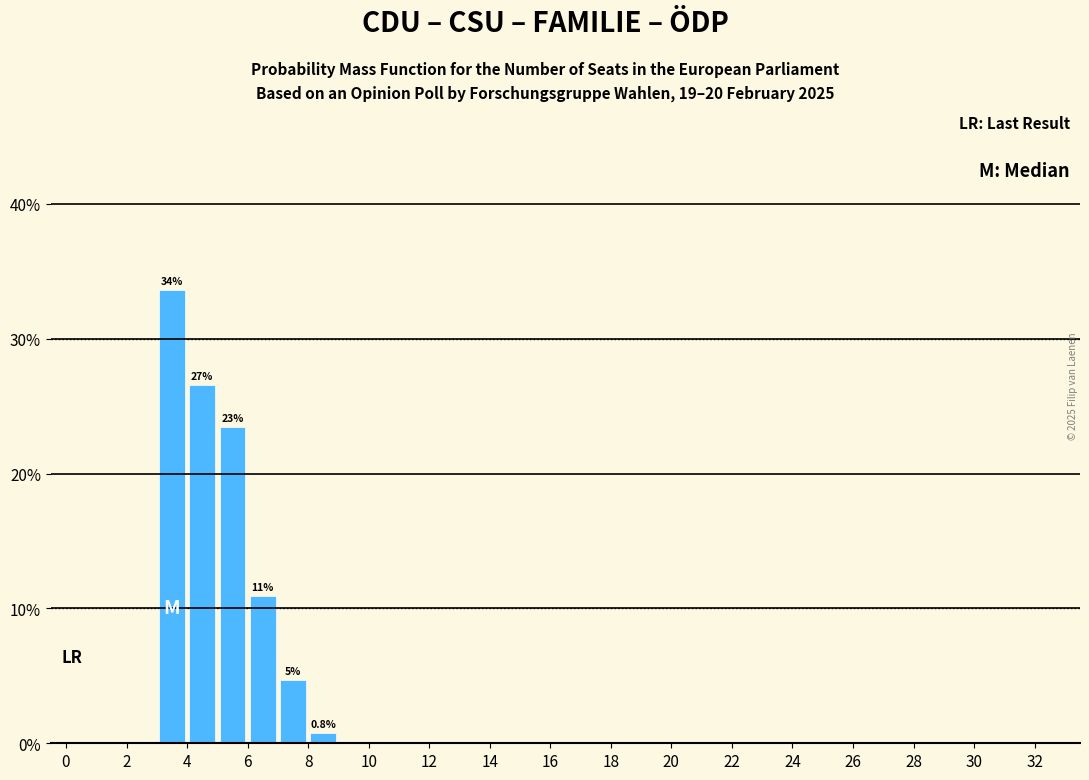

Over which range of the x-axis is the bar tallest?

3 to 4